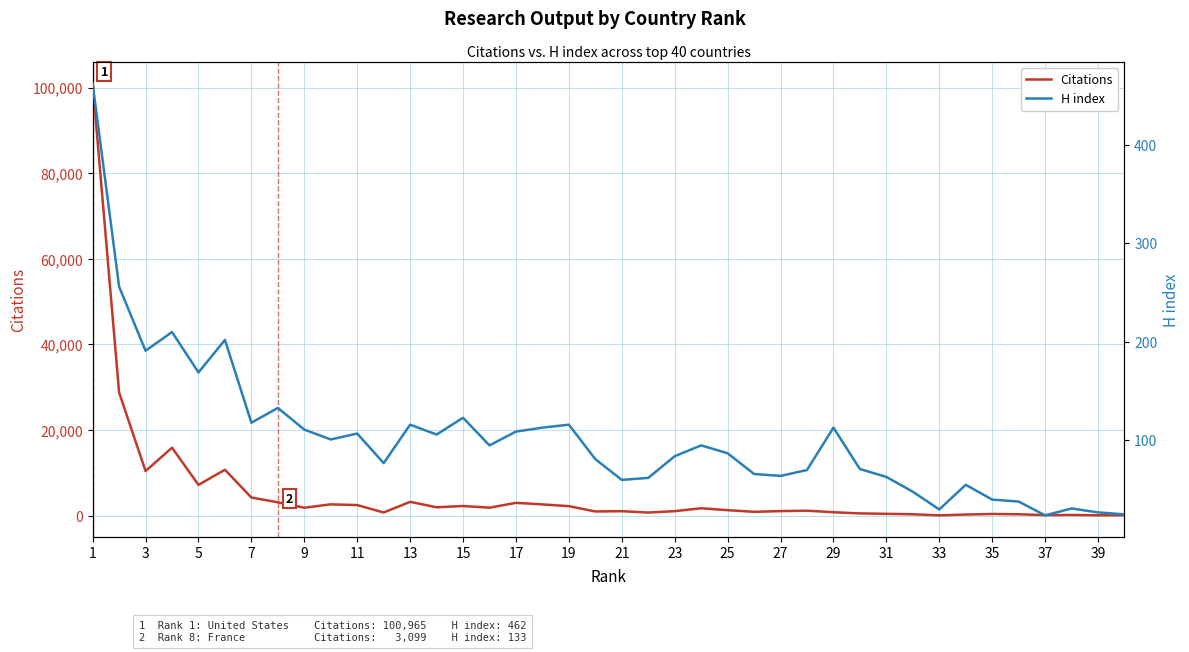

What is the difference between the second highest and minimum values in the H index series?

232